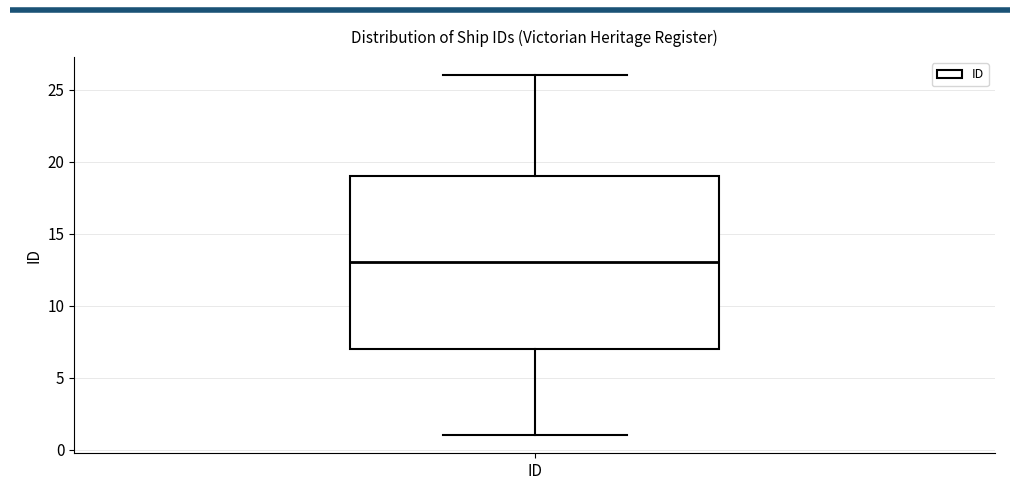

Where is the lower edge of the box for ID on the y-axis? The values are not printed on the chart, so give them approximately, as read against the axis.

7